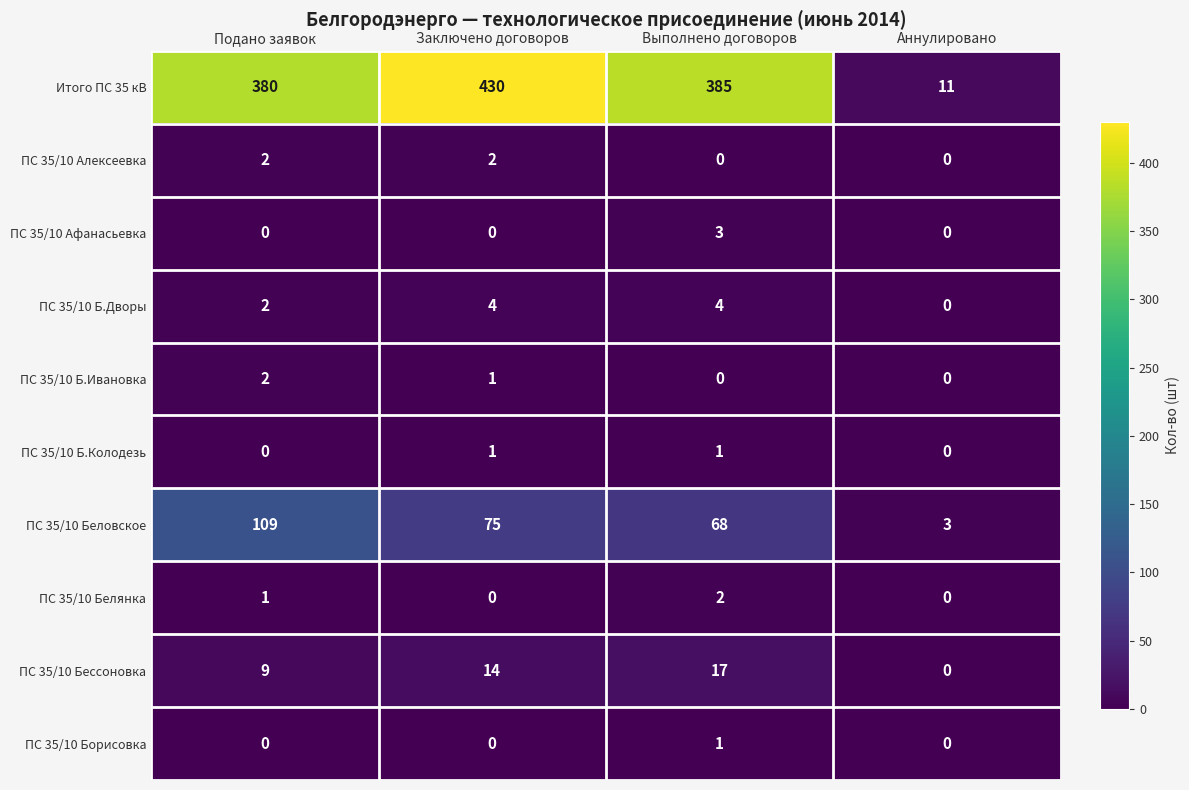

What is the difference between the highest and lowest values at Аннулировано?

11